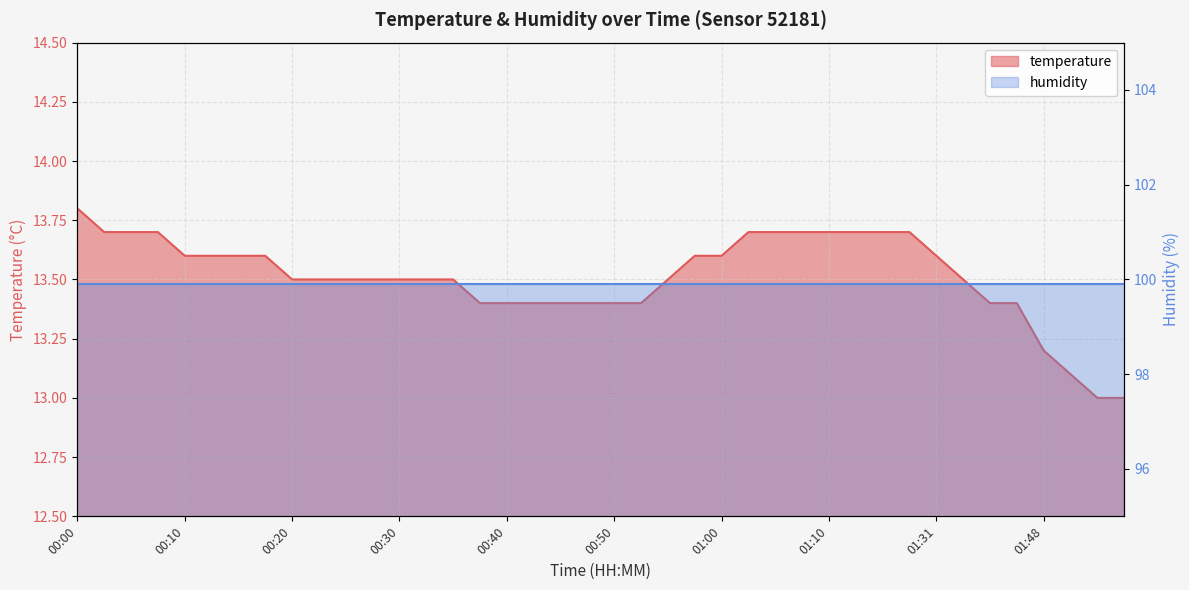

Approximately how many times larger is the value at 01:26 compared to 00:10?

1.0